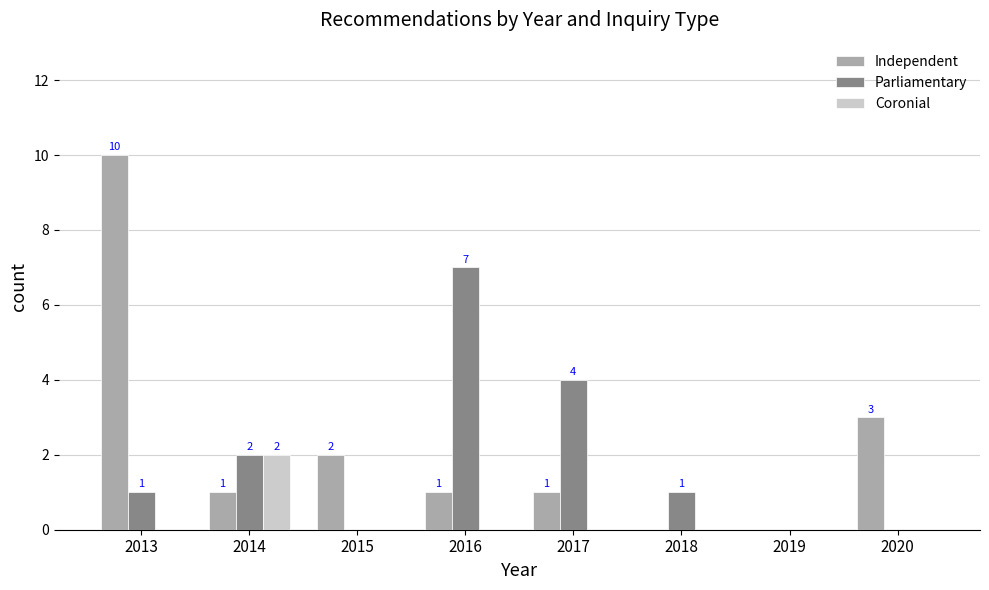

What is the total value across all series at 2020?

3